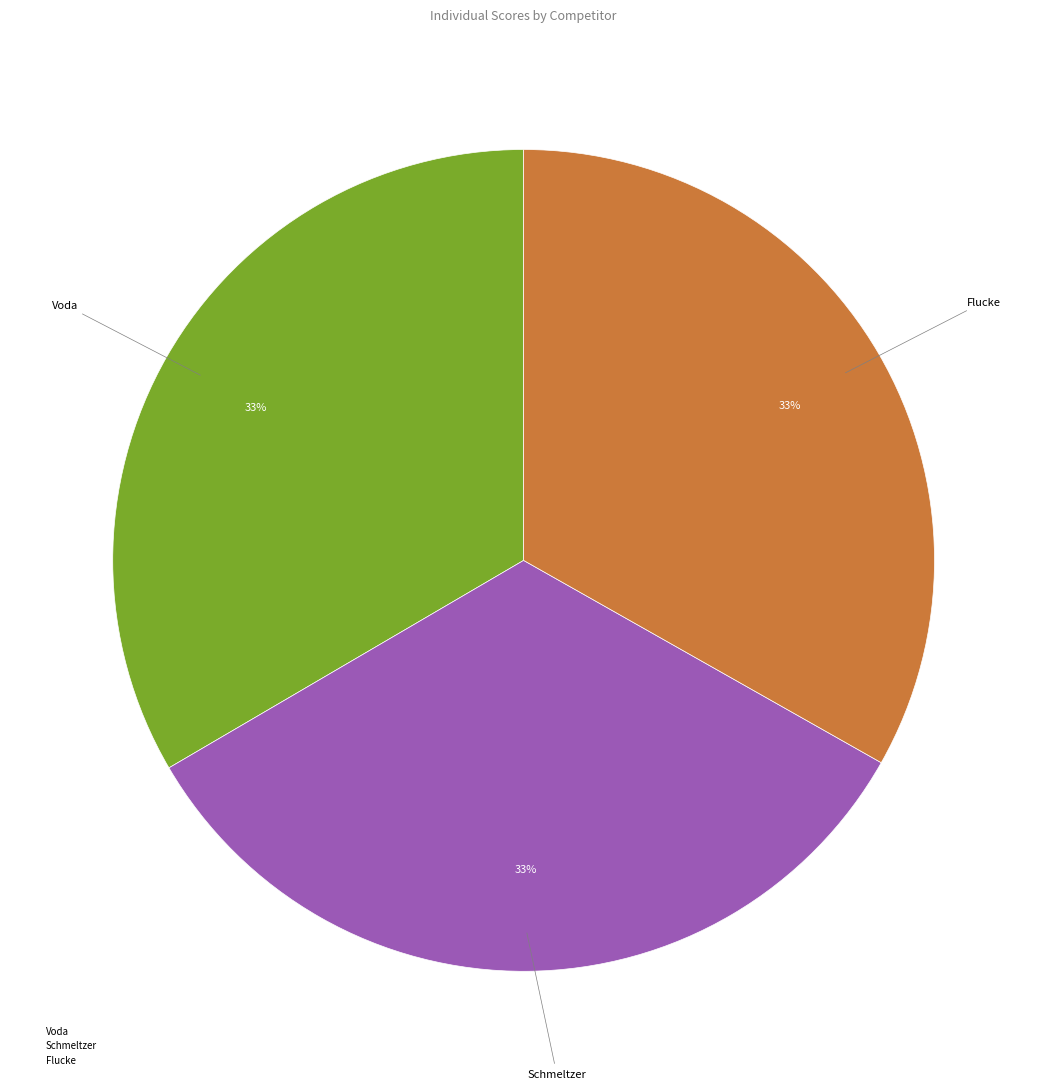

To the nearest percent, what is the combined percentage of Flucke and Voda?

67%